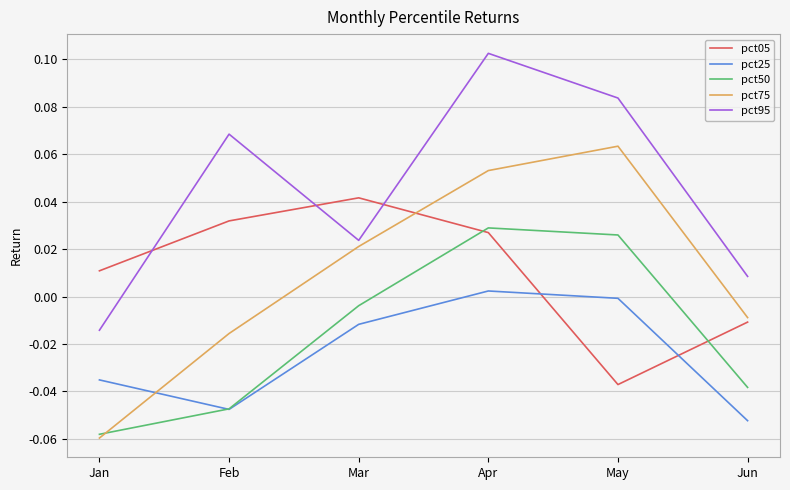

Between which two adjacent categories do pct05 and pct95 first intersect?

Jan and Feb